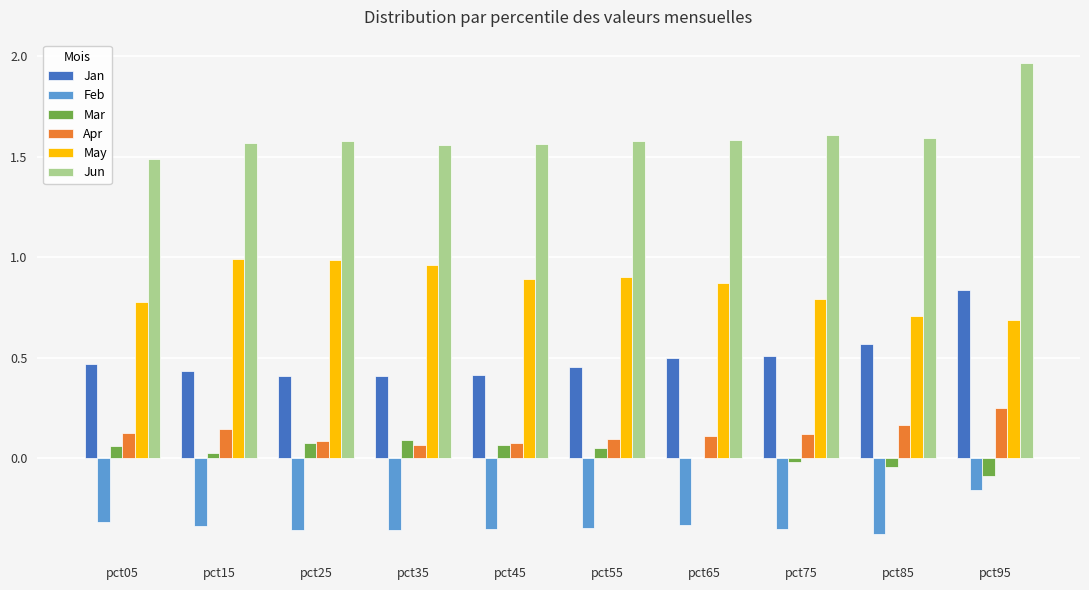

How many data points does each series have?

10